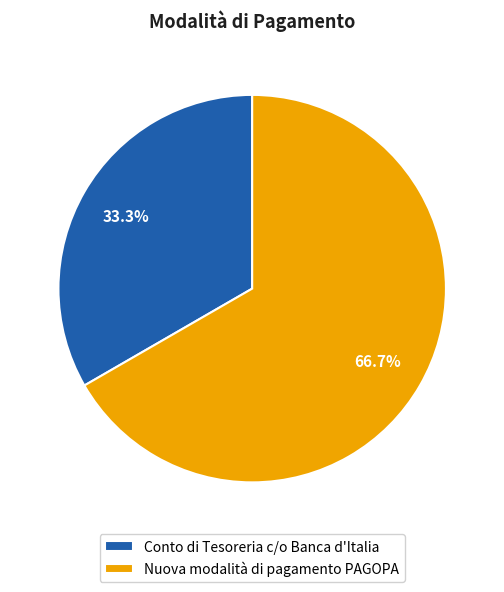

What is the total percentage of Nuova modalità di pagamento PAGOPA and Conto di Tesoreria c/o Banca d'Italia?

100.0%